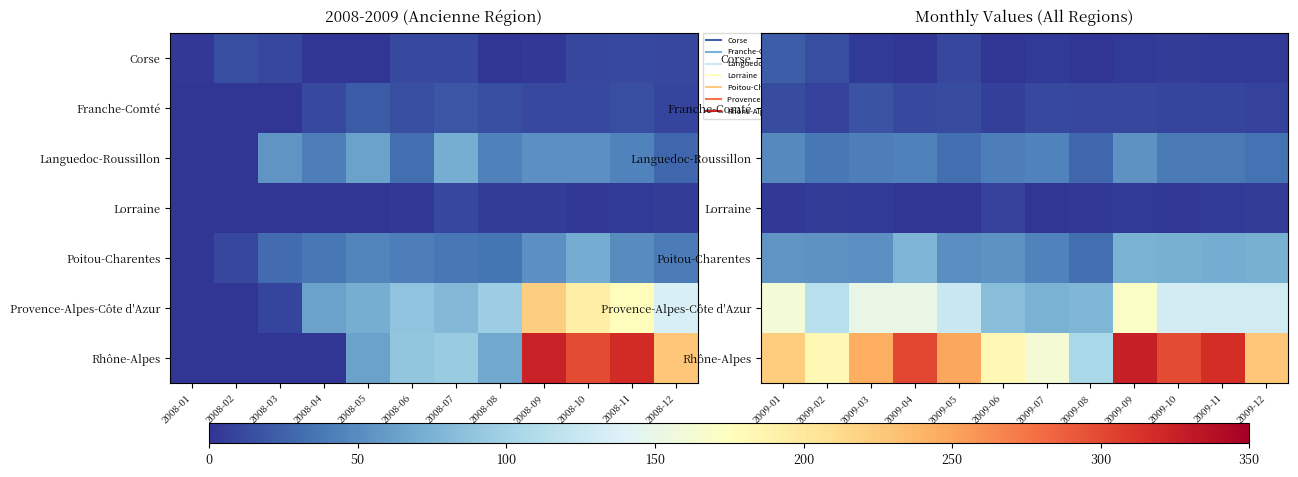

Which category has the highest value across all series?

2009-09